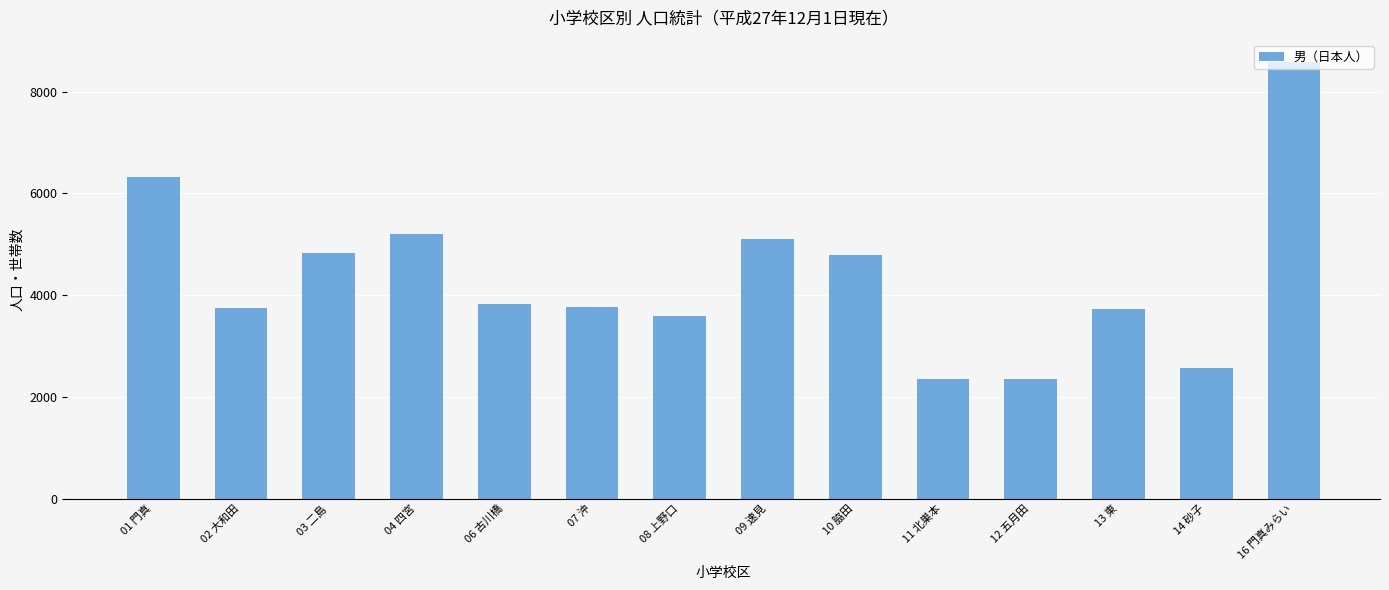

Approximately how many times larger is the value at 13 東 compared to 02 大和田?

1.0